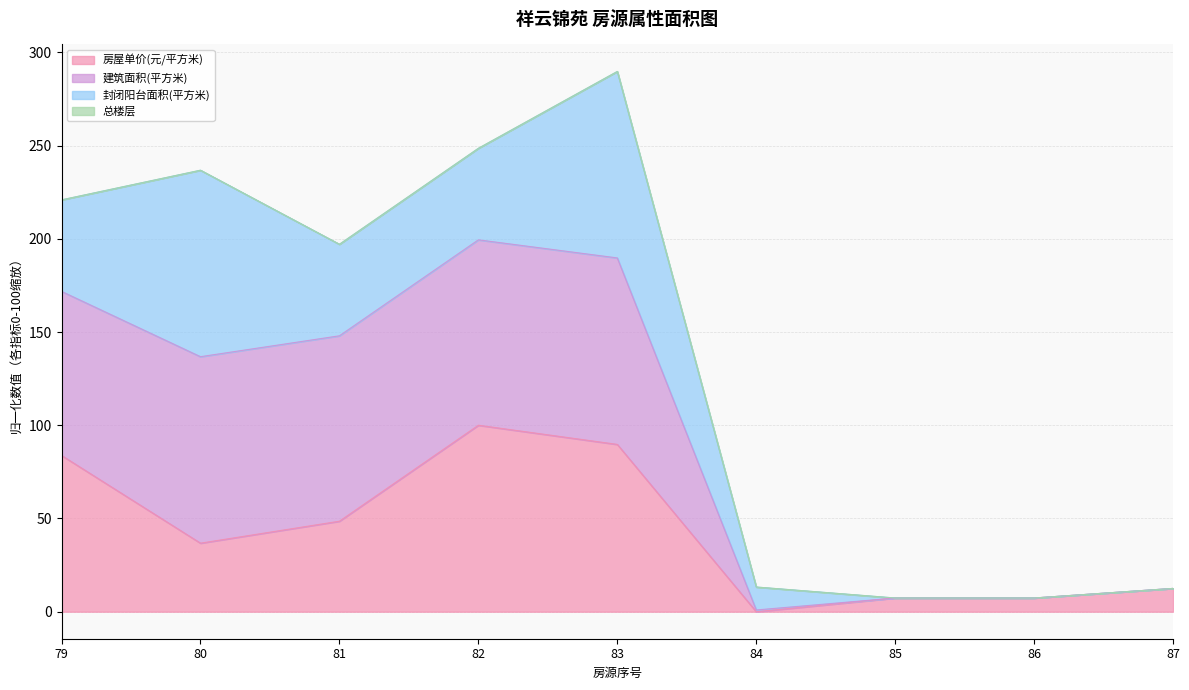

The value of 房屋单价(元/平方米) at 84 is -32.2. True or false?

False